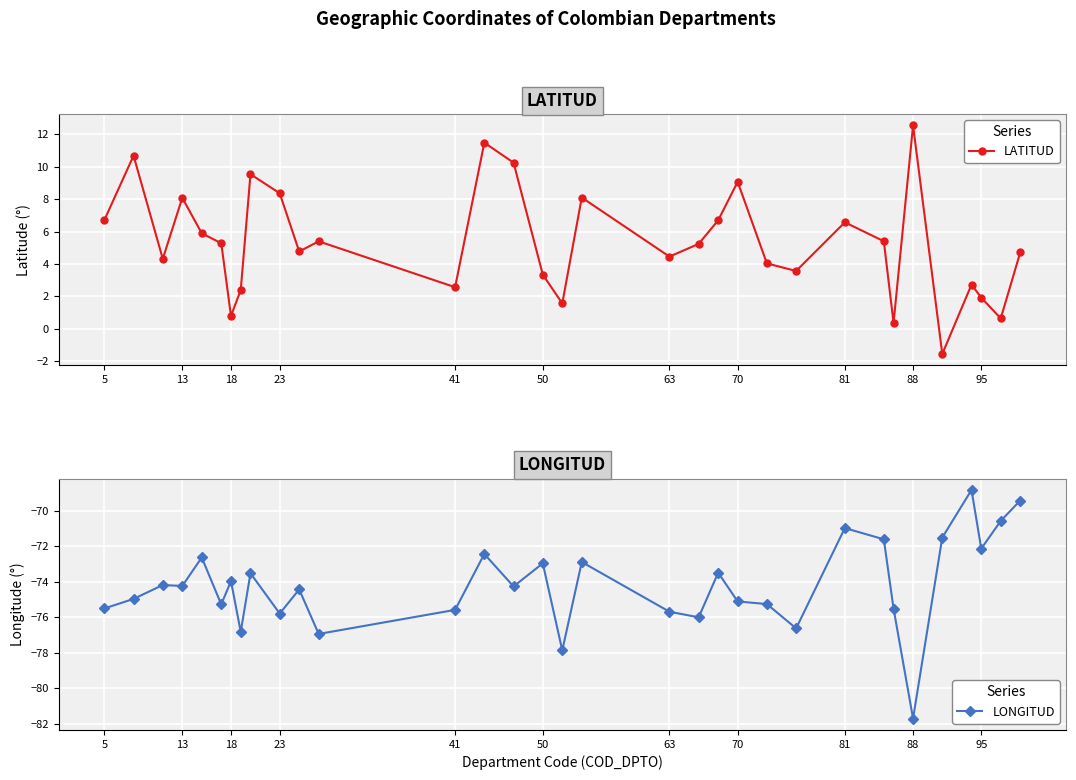

How many interior local valleys does the LATITUD series have?

10